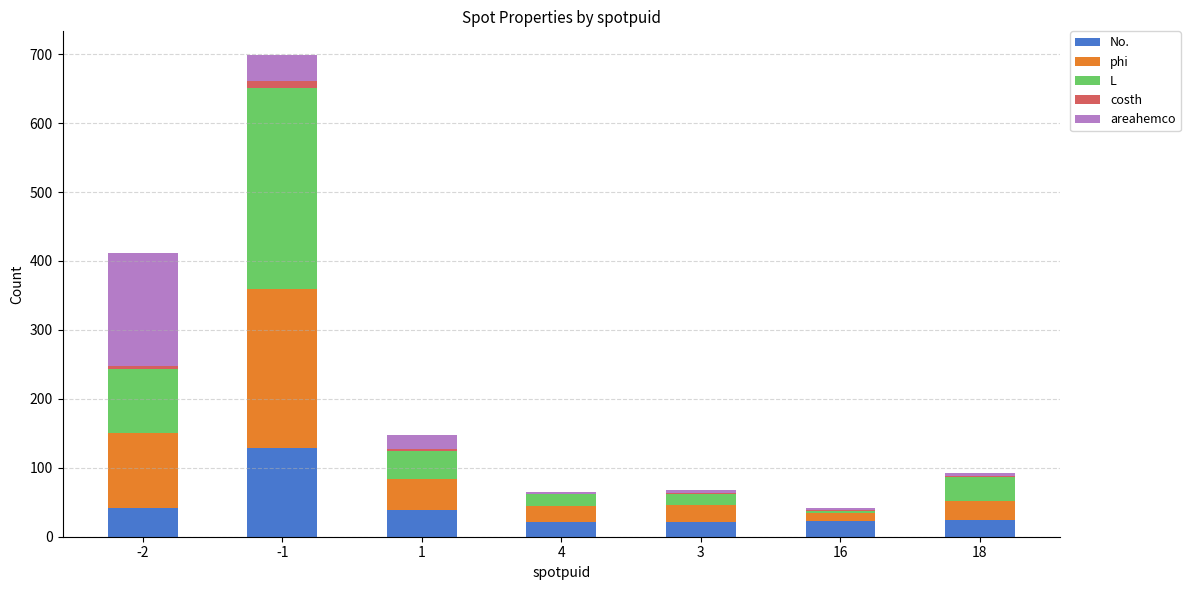

What is the sum of all No. values?

300.0